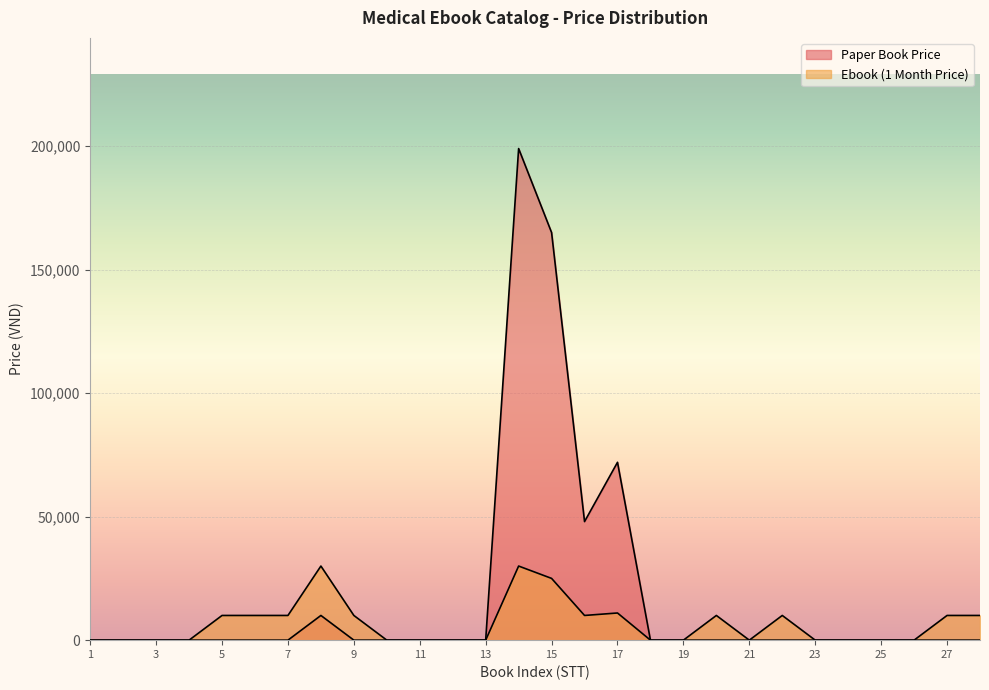

How many series are shown in this chart?

2